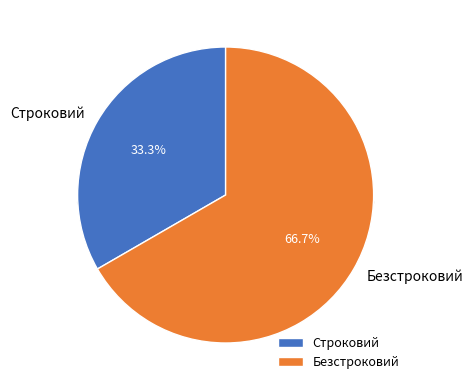

To the nearest percent, what percentage of the pie is Строковий?

33%